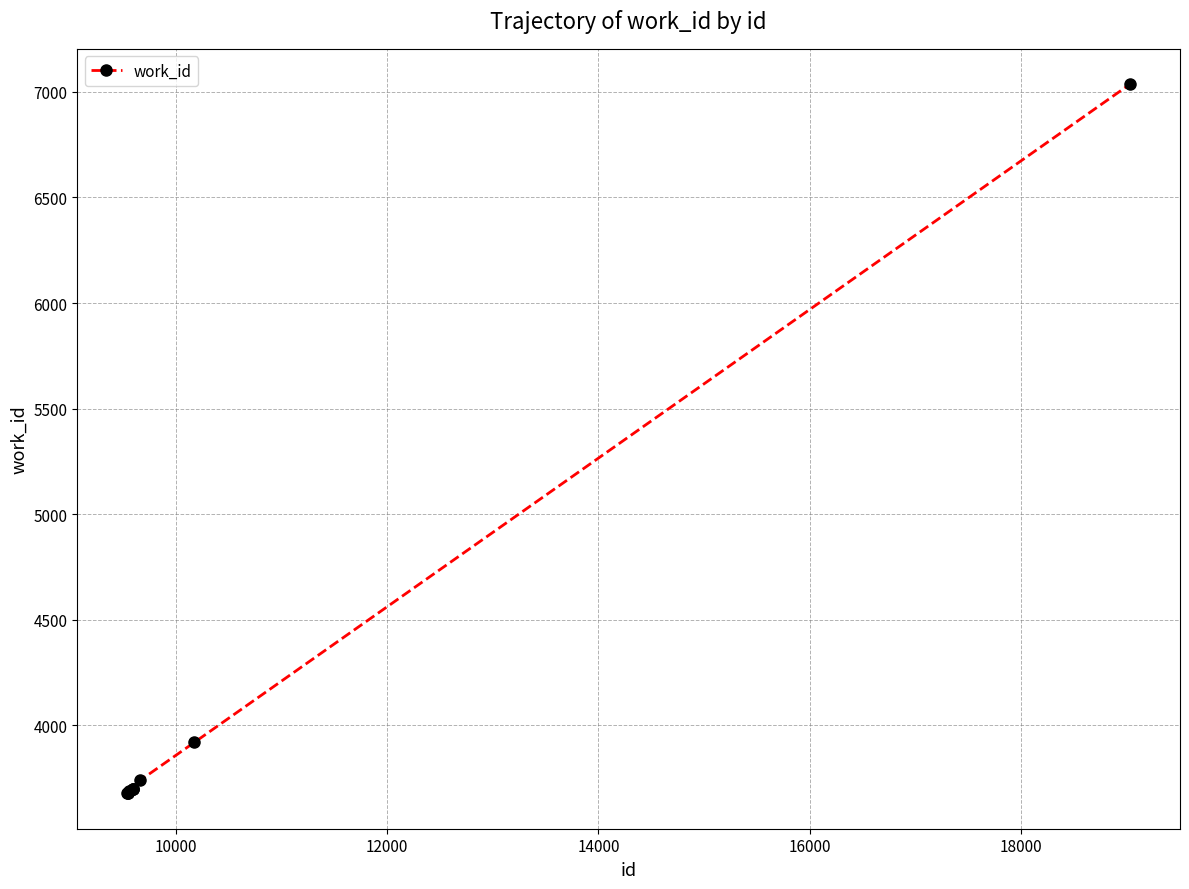

What is the value of the 5th point from the left?

3701